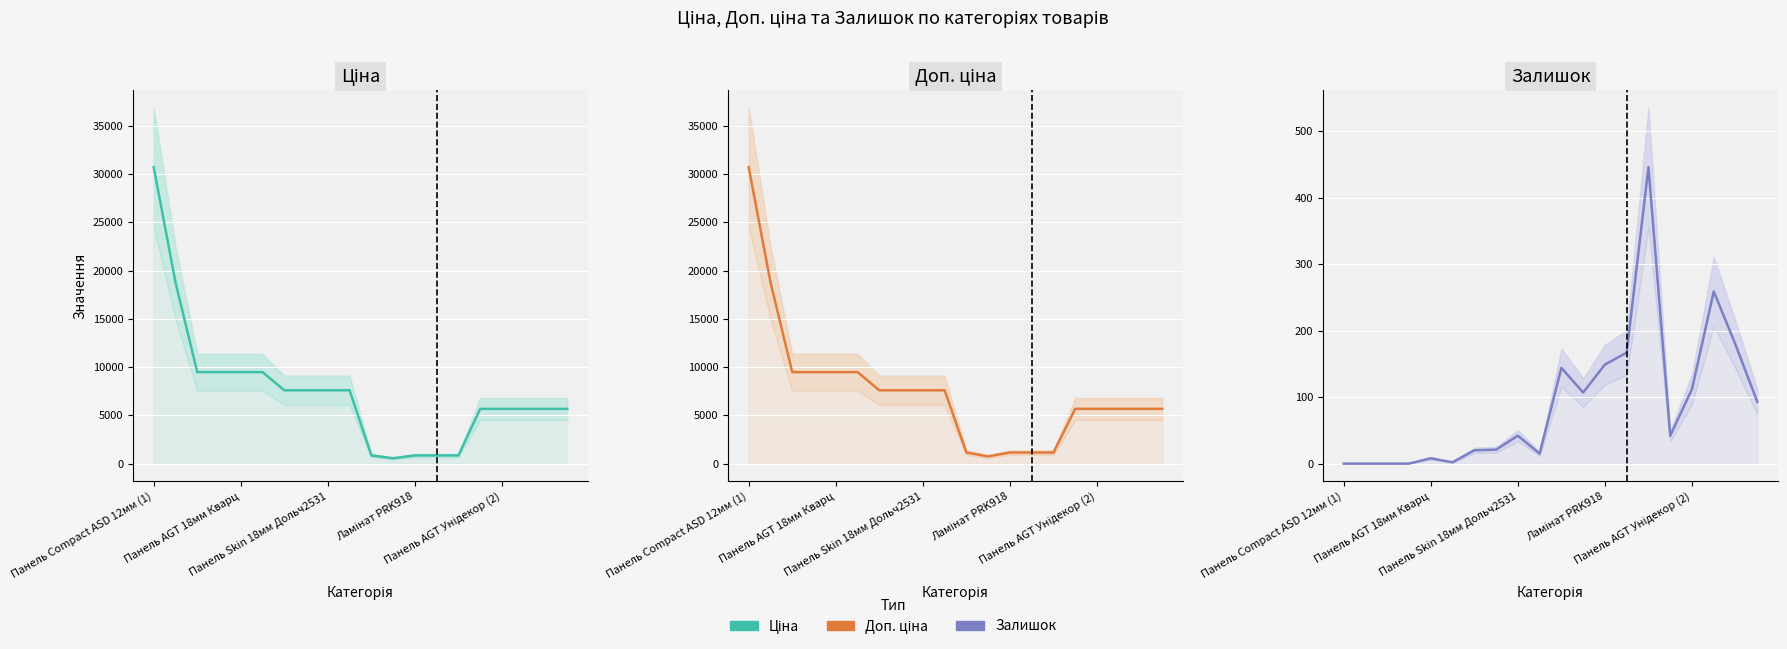

Reading left to right, extract all data points from this chart.

Ціна: 30717.1	18796.8	9480.1	9480.1	9480.1	9480.1	7596.5	7596.5	7596.5	7596.5	848.4	551.5	848.4	848.4	848.4	5673.8	5673.8	5673.8	5673.8	5673.8
Доп. ціна: 30717.1	18796.8	9480.1	9480.1	9480.1	9480.1	7596.5	7596.5	7596.5	7596.5	1149.7	747.0	1149.7	1149.7	1149.7	5673.8	5673.8	5673.8	5673.8	5673.8
Залишок: 0.0	0.0	0.0	0.0	8.0	2.0	20.0	21.0	42.0	15.0	144.0	107.0	149.0	167.0	446.0	42.0	112.0	259.0	179.0	93.0